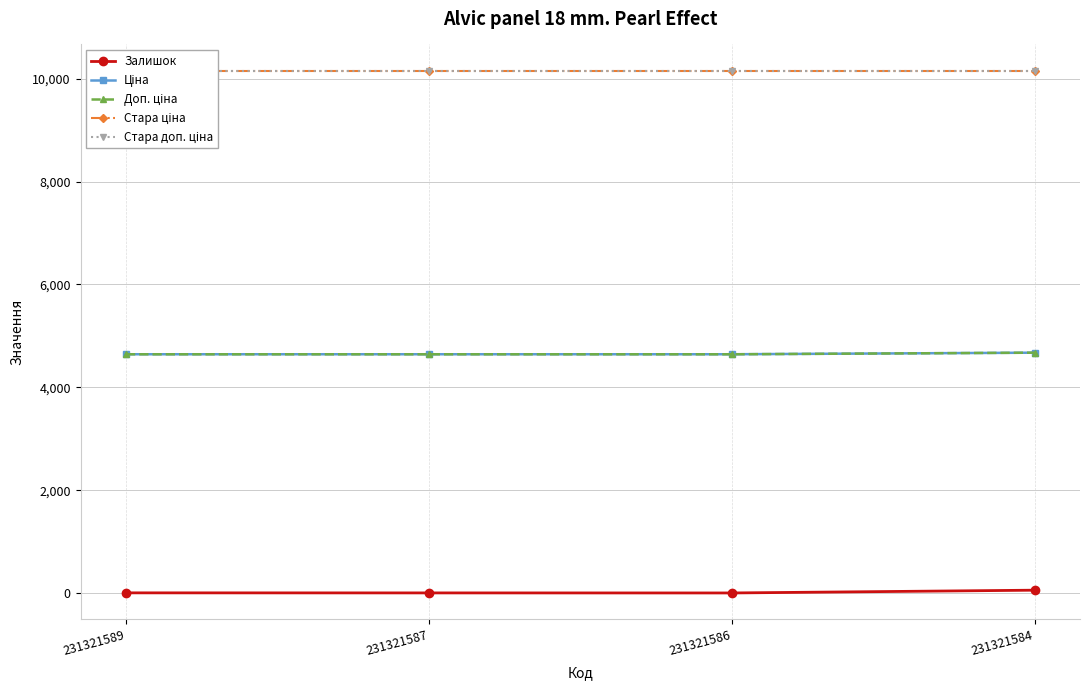

What is the value of the Ціна point at the 1st from the left?

4642.5